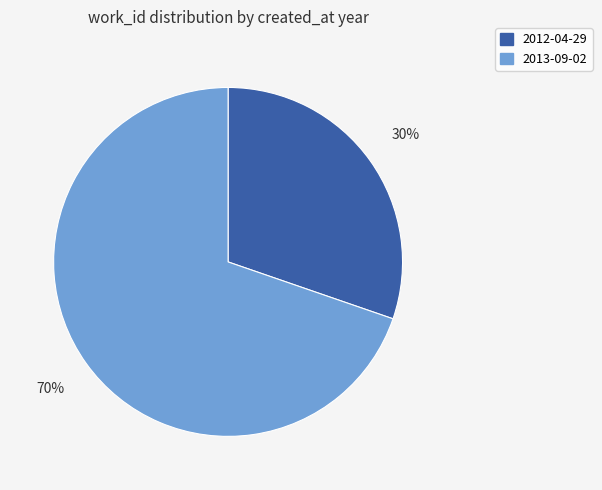

To the nearest percent, what portion does 2013-09-02 represent?

70%